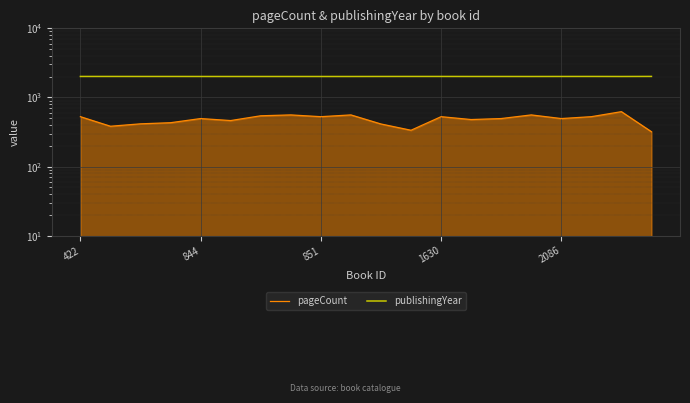

True or false: publishingYear and pageCount intersect in this chart.

False